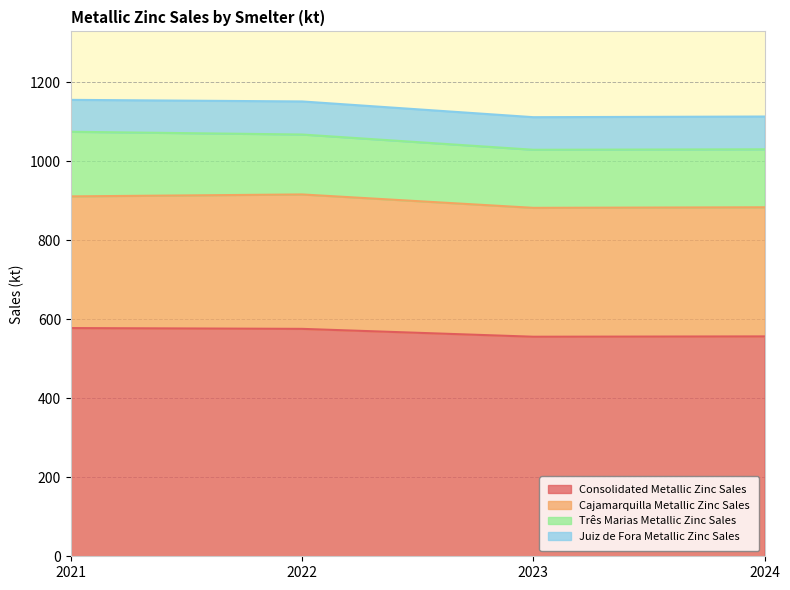

Where is the first local minimum for Cajamarquilla Metallic Zinc Sales?

2023